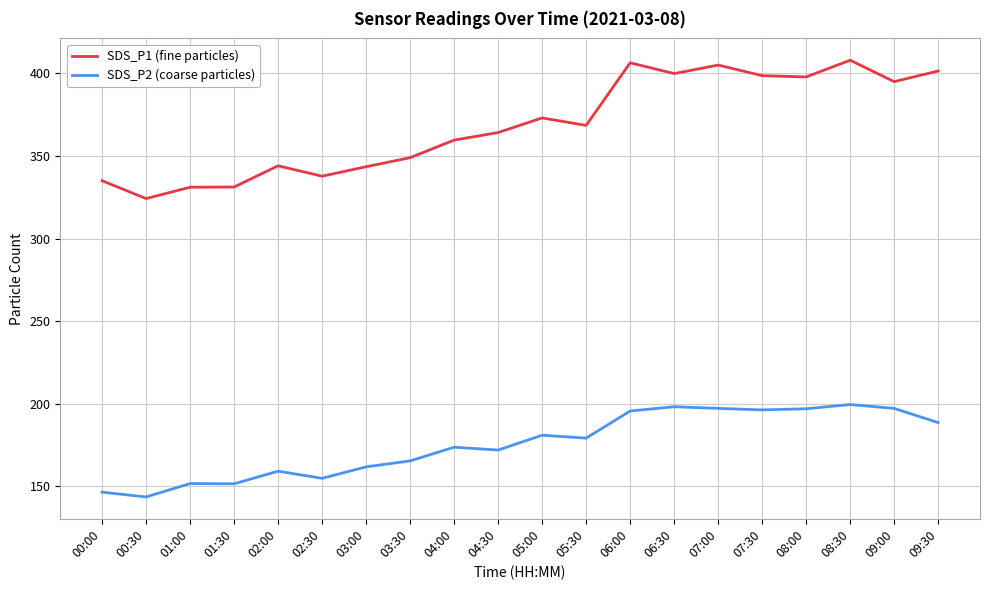

What is the difference between the maximum and minimum values in the SDS_P2 (coarse particles) series?

55.9